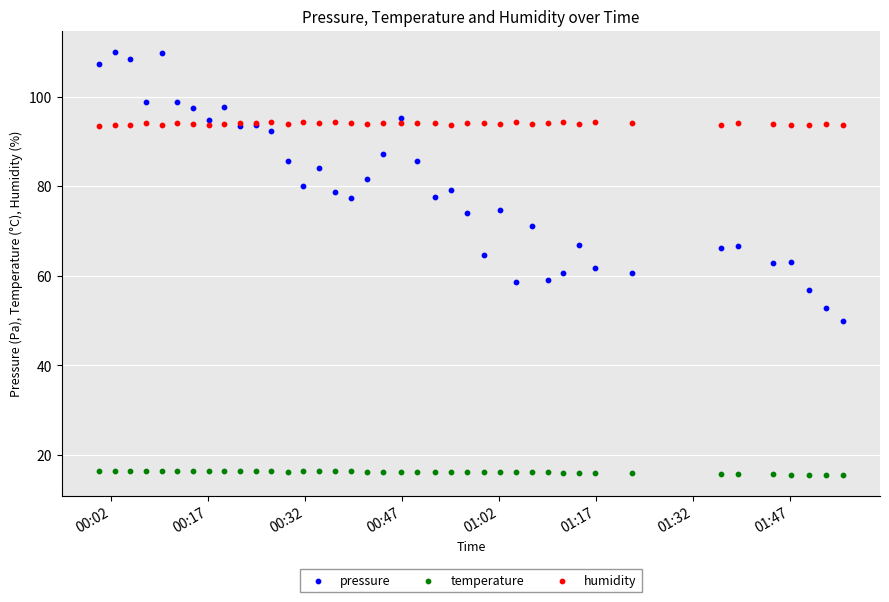

Which series has the largest Y range (max minus min)?

pressure